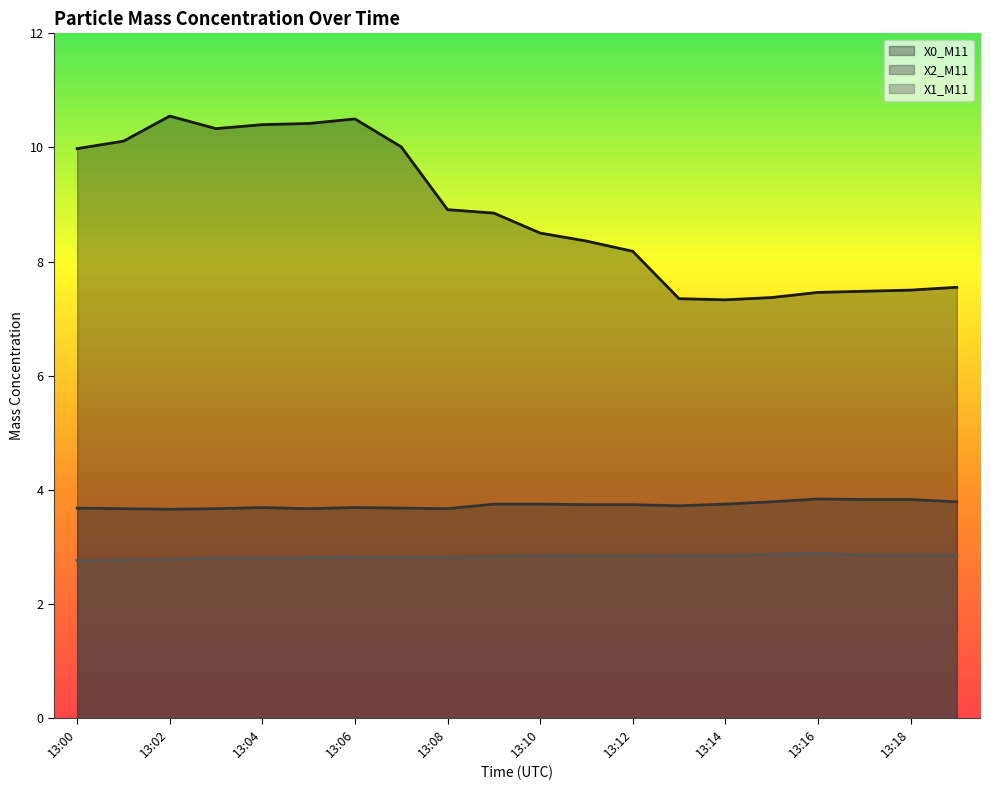

List the series in order of their peak value, highest first.

X0_M11, X2_M11, X1_M11